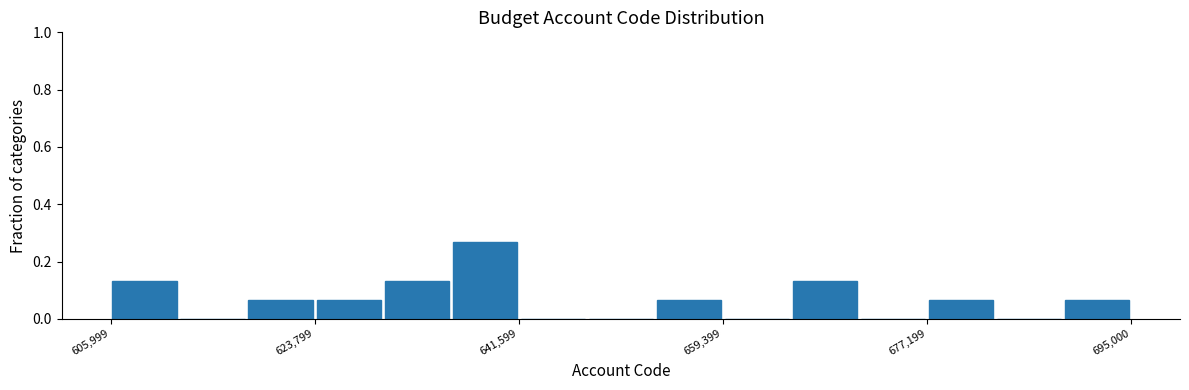

Read against the x-axis, roughly where is the centre of the tallest bar?

638000